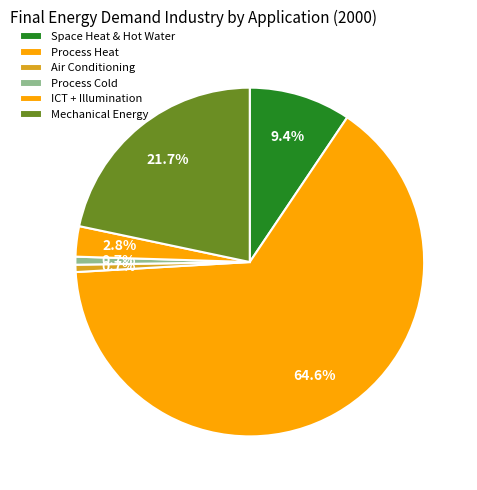

Count the number of slices in the pie.

6